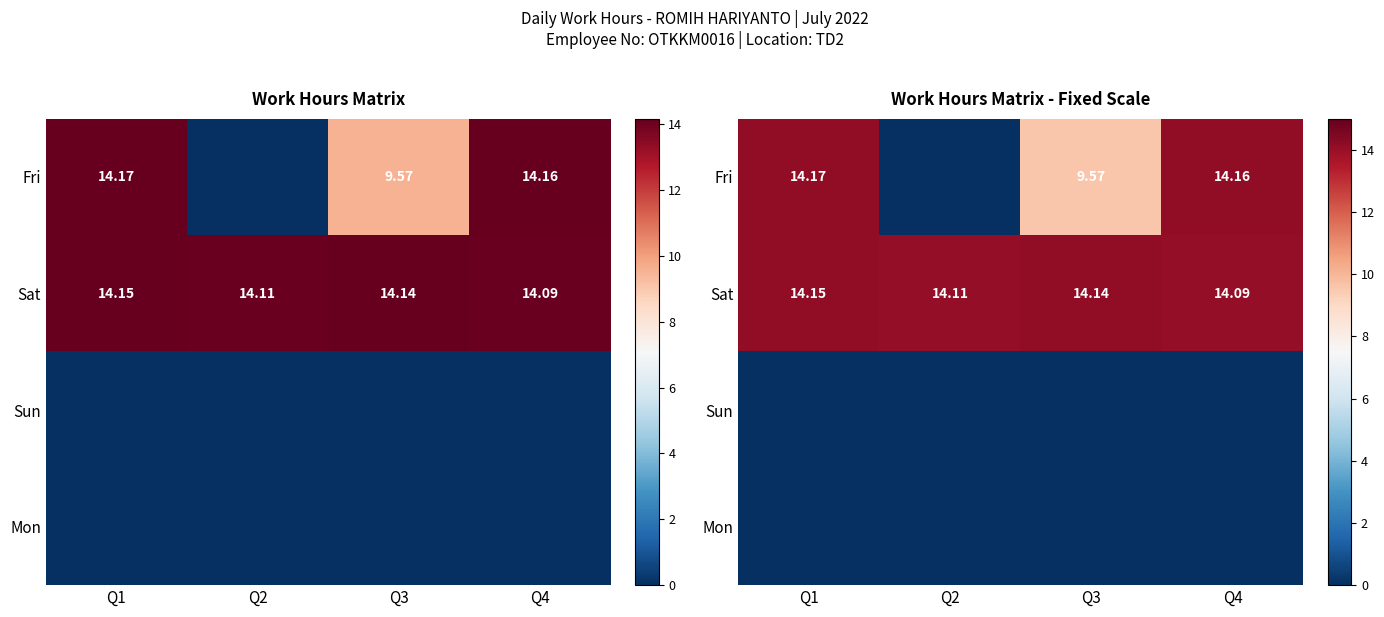

Count the number of data series in this chart.

4